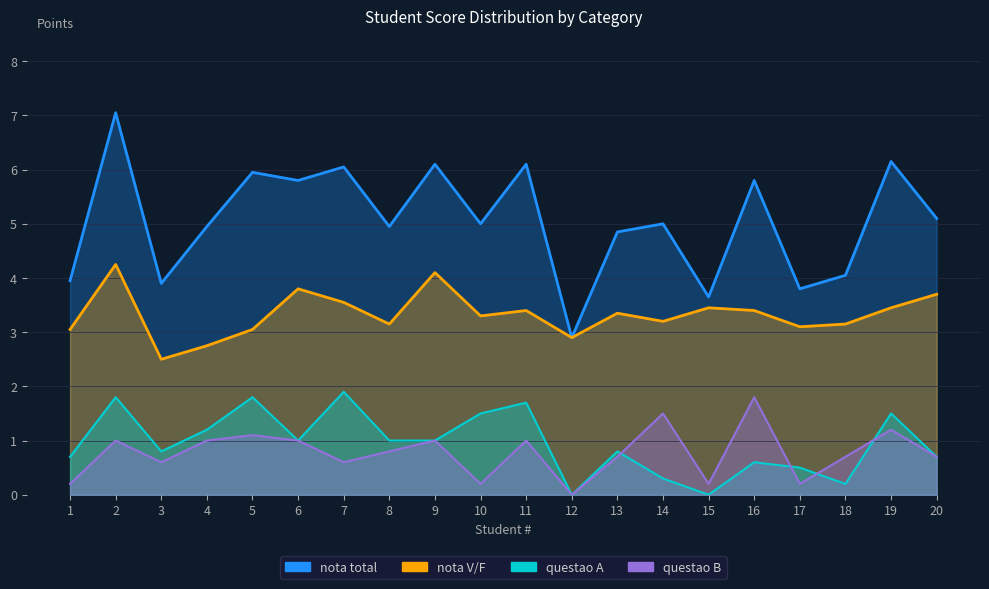

Which category has the lowest value in the questao A series?

12